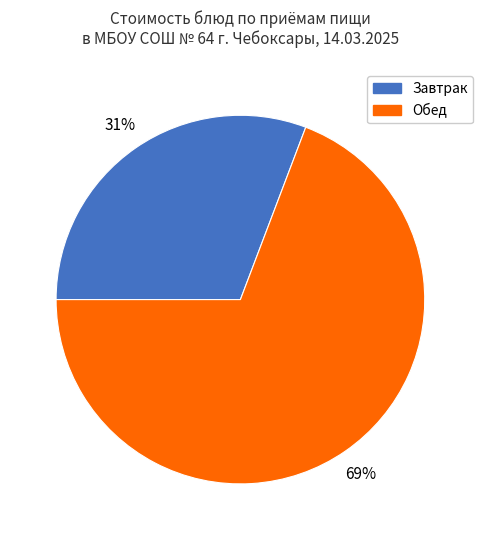

Do Завтрак and Обед together represent more than half of the pie?

Yes